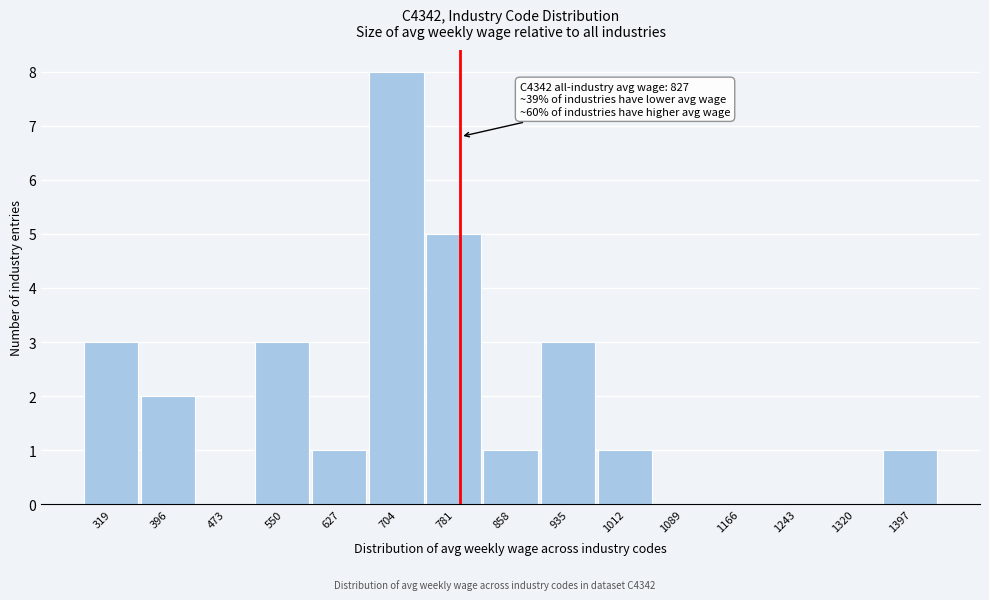

Reading left to right, extract all data points from this chart.

319=3	396=2	473=0	550=3	627=1	704=8	781=5	858=1	935=3	1012=1	1089=0	1166=0	1243=0	1320=0	1397=1